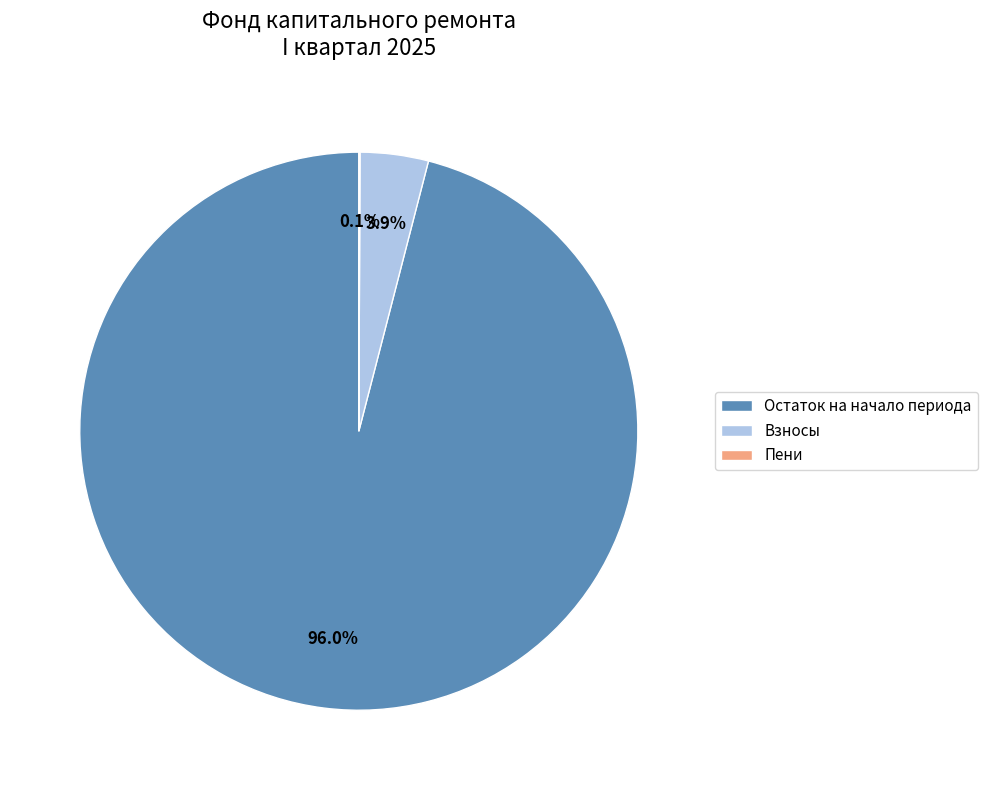

Between Взносы and Остаток на начало периода, which is larger?

Остаток на начало периода